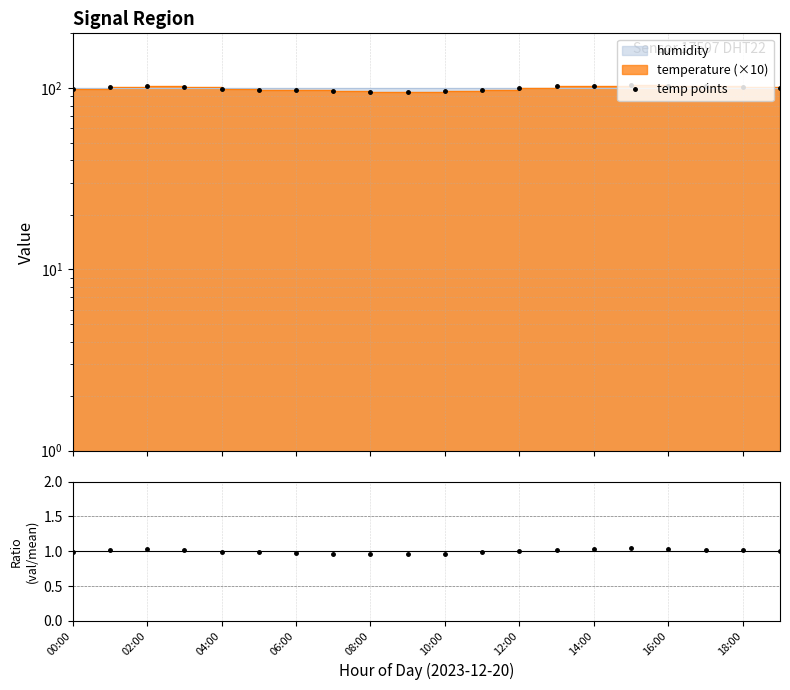

True or false: temp/mean has a value of 0.4 at 08:00.

False